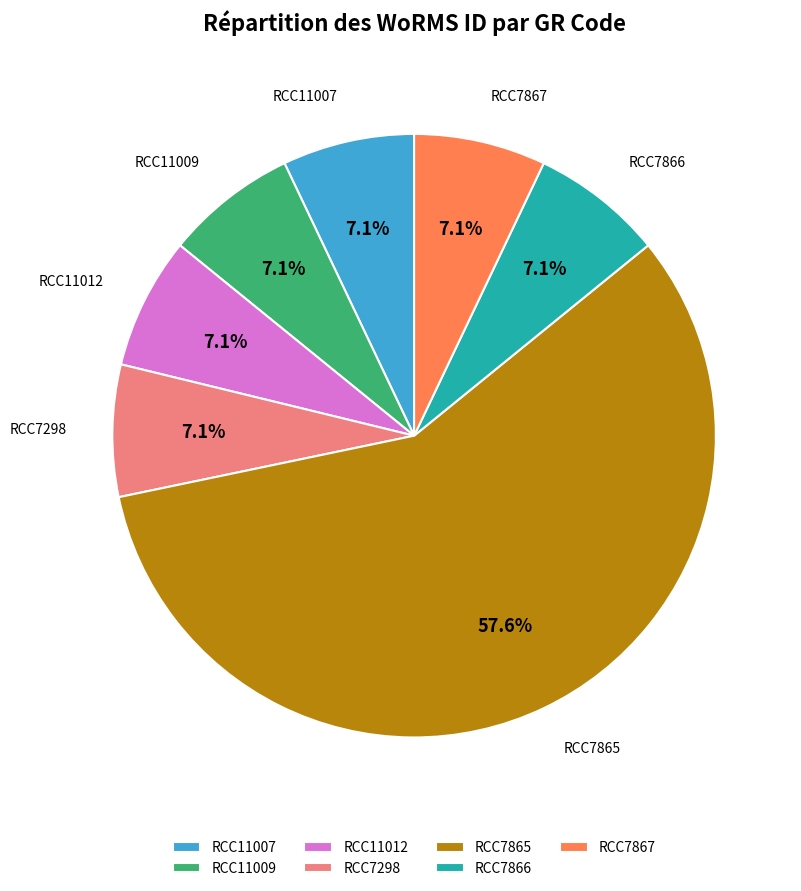

Which slice is the largest?

RCC7865